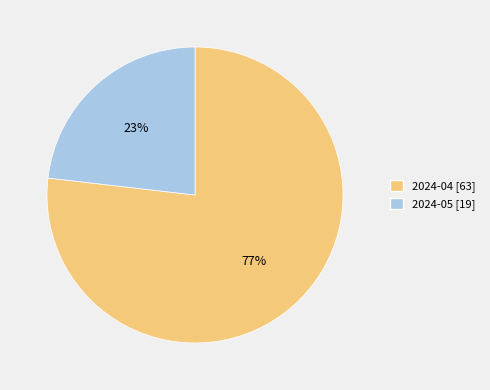

Combined, do 2024-05 and 2024-04 account for over 50%?

Yes